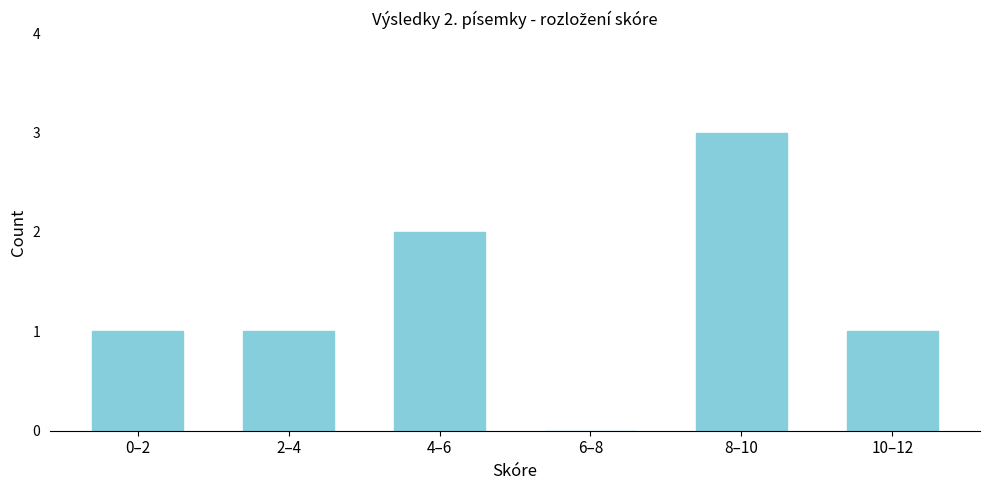

The chart shows a value of 1 at 8–10. True or false?

False